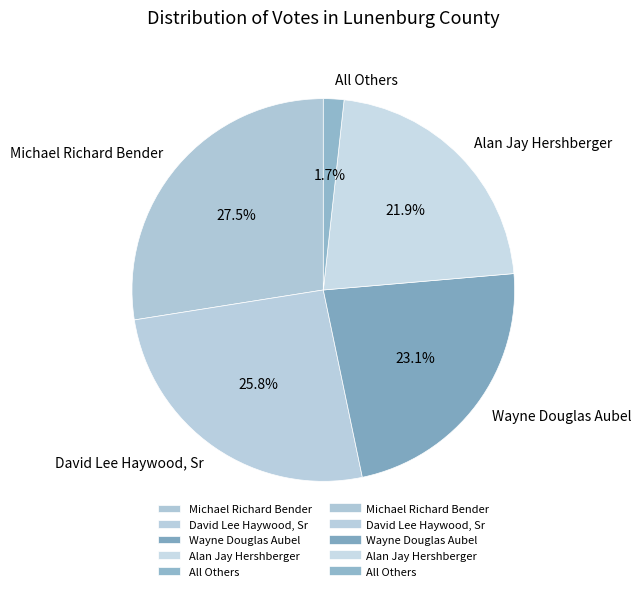

Count the number of slices in the pie.

5